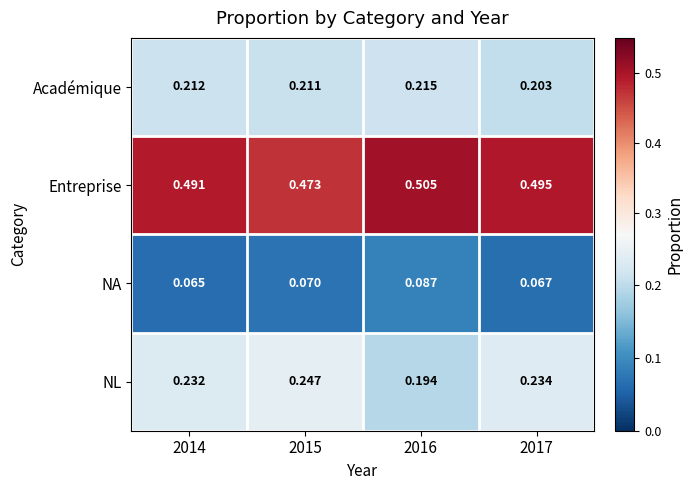

Which series changed the most between 2015 and 2017?

Entreprise